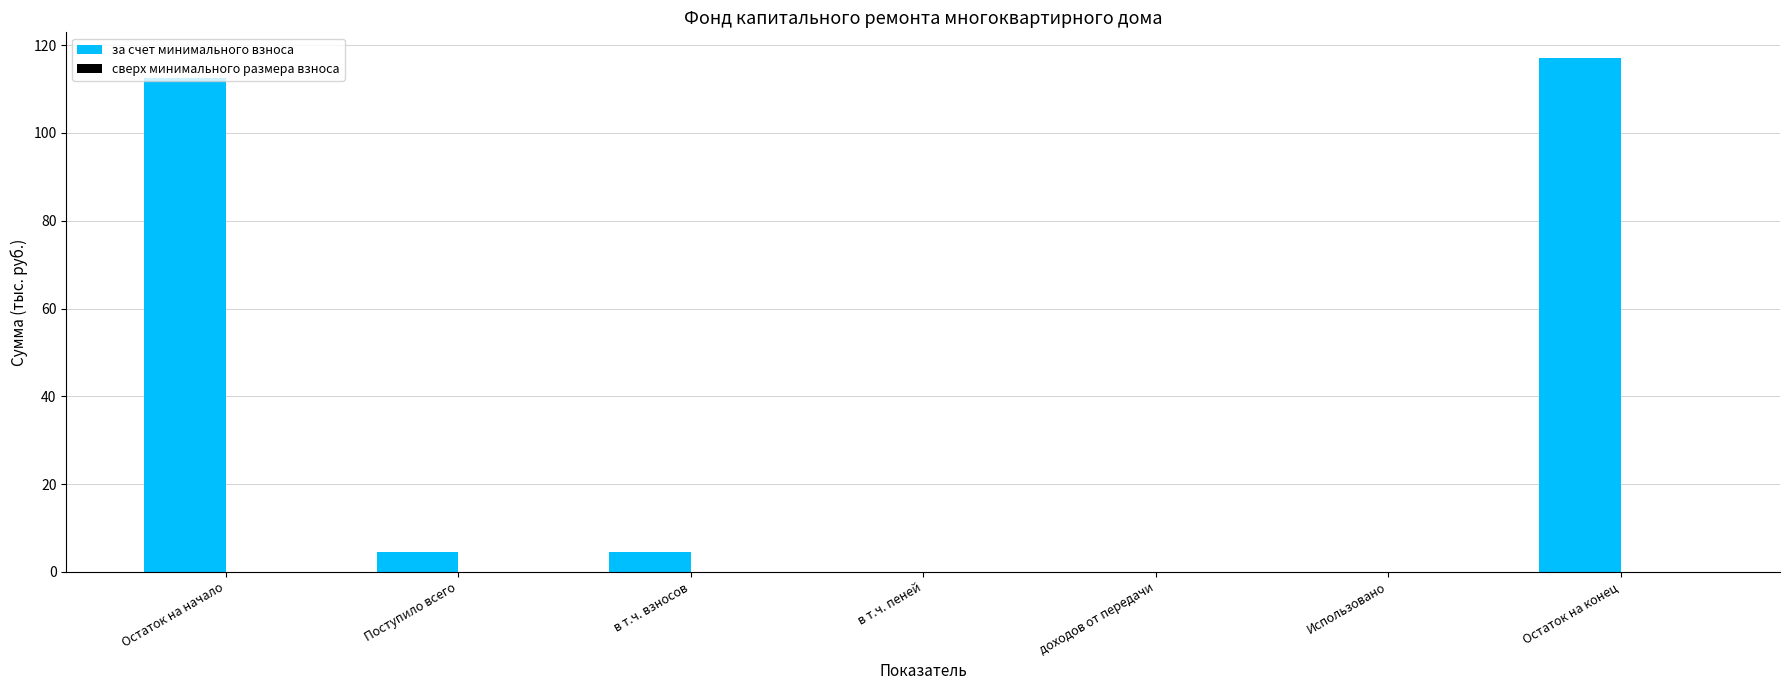

True or false: the data shows 112.5 at Остаток на начало.

True